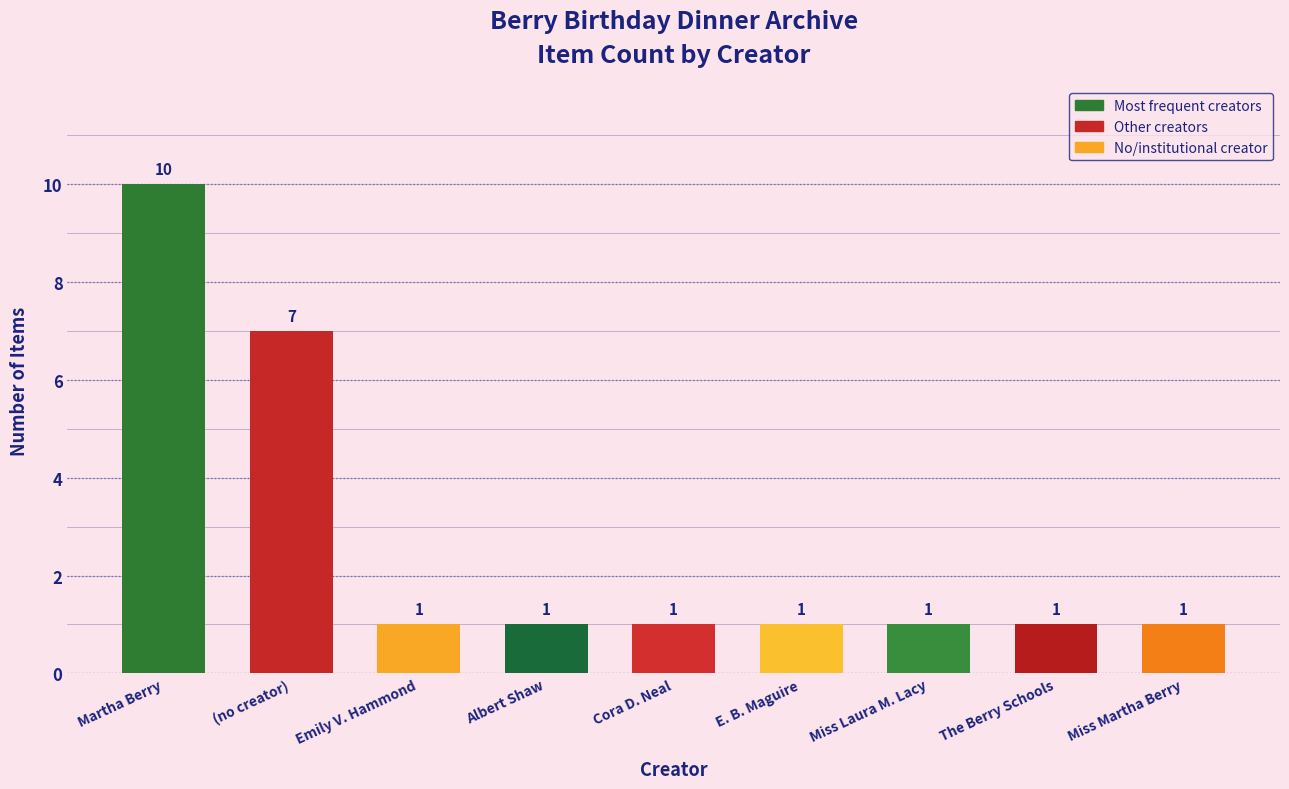

Count the number of categories in the chart.

9